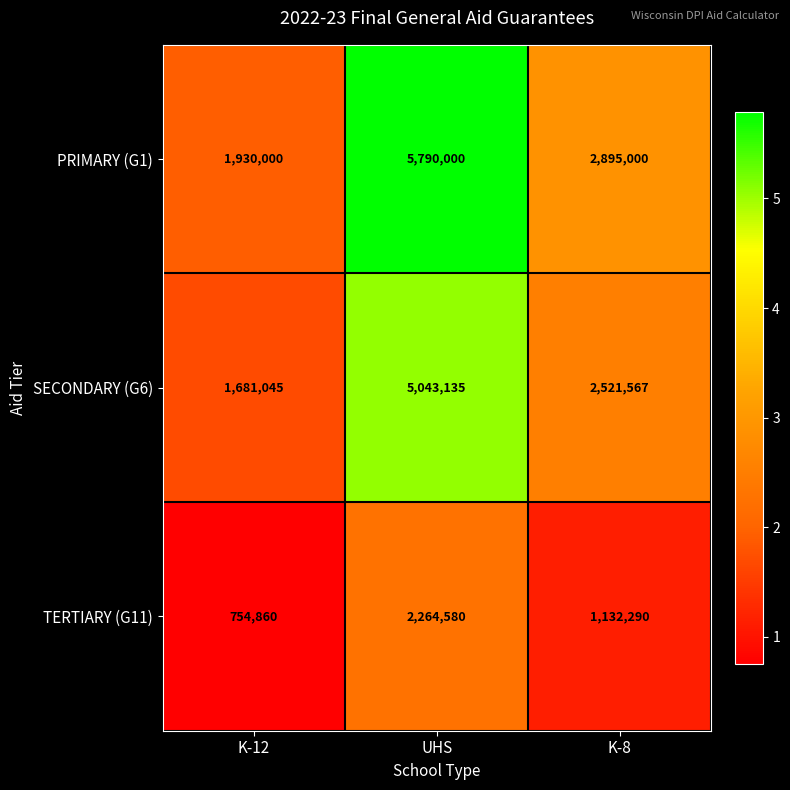

Which series changed the most between UHS and K-8?

PRIMARY (G1)